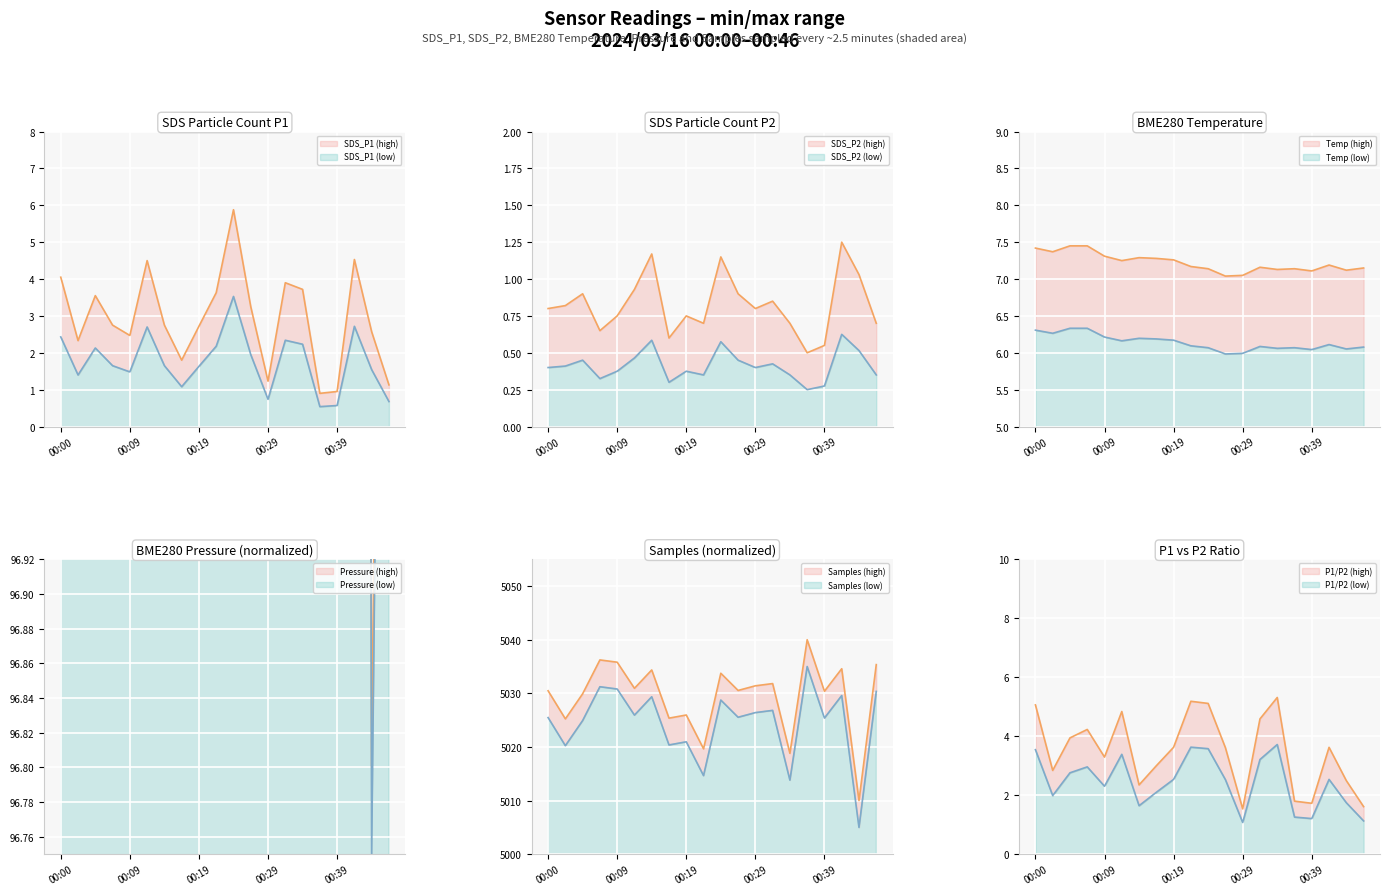

Is the value of SDS_P2 at 00:07 greater than the value of SDS_P1 at 00:12?

No